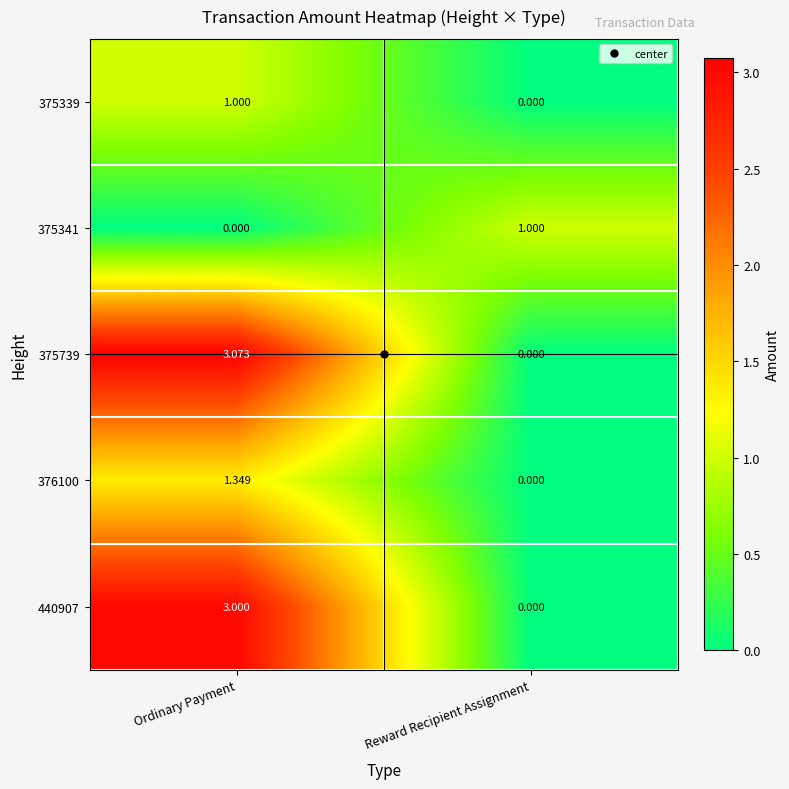

List the labels in order of 375339 value, smallest first.

Reward Recipient Assignment, Ordinary Payment